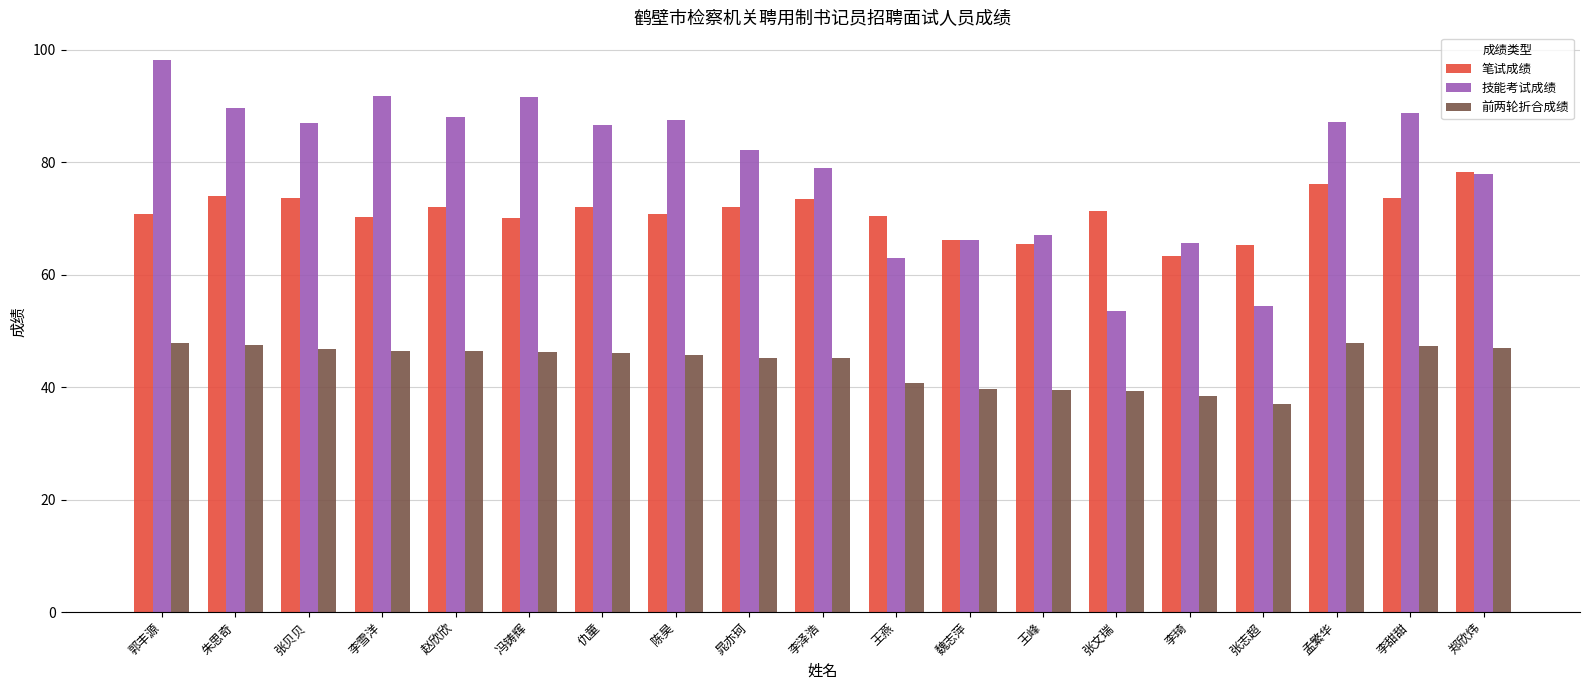

Where does the 前两轮折合成绩 series first go above 46?

郭丰源